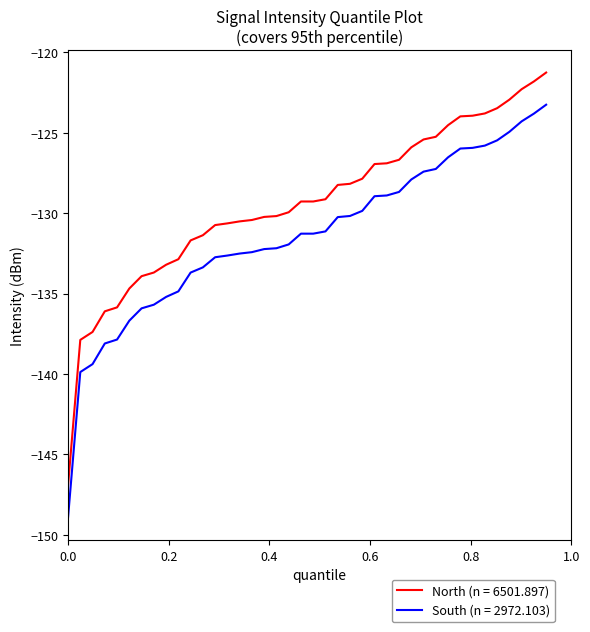

List the series in order of their overall mean, lowest first.

South (n = 2972.103), North (n = 6501.897)